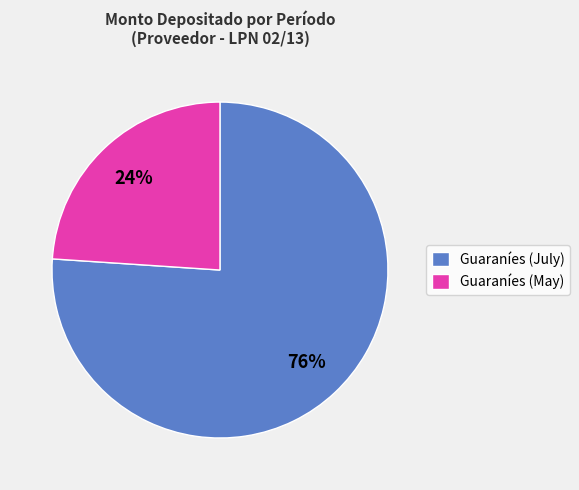

Approximately how many times larger is the value at Guaraníes (May) compared to Guaraníes (July)?

0.3